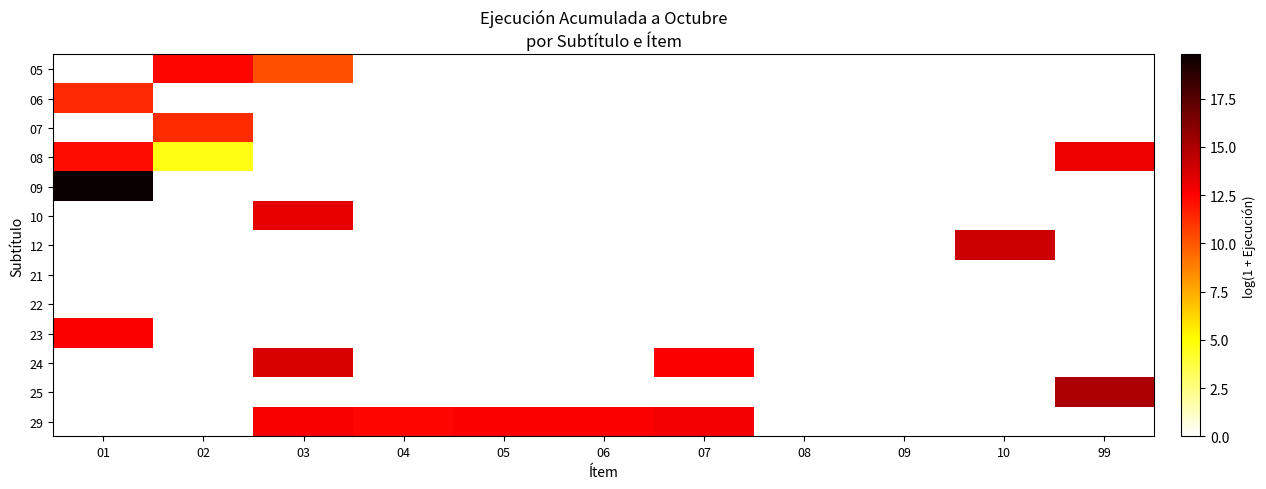

At which category is the sum across all series the highest?

01